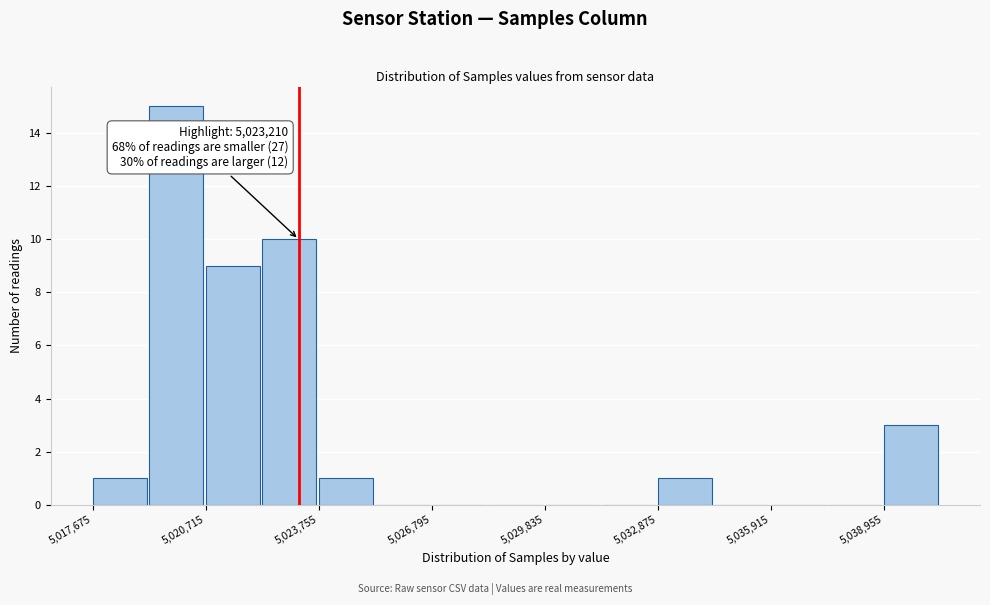

Around what value on the x-axis is the tallest bar? Give the approximate position of its centre, as read against the axis.

5020000